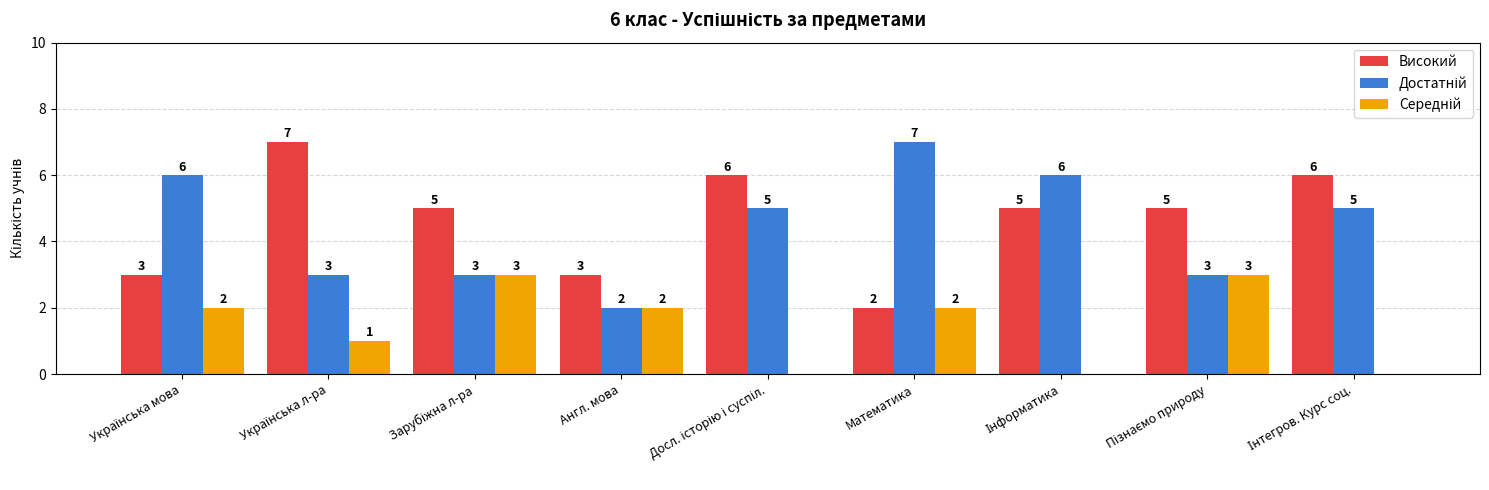

What is the maximum value shown in the chart?

7